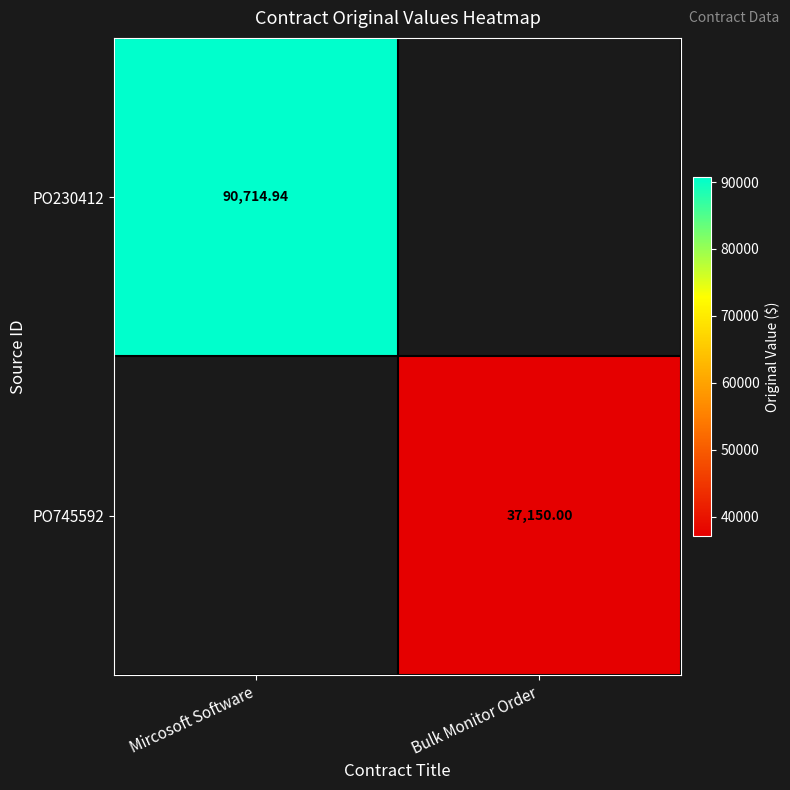

How many categories are shown in the chart?

2